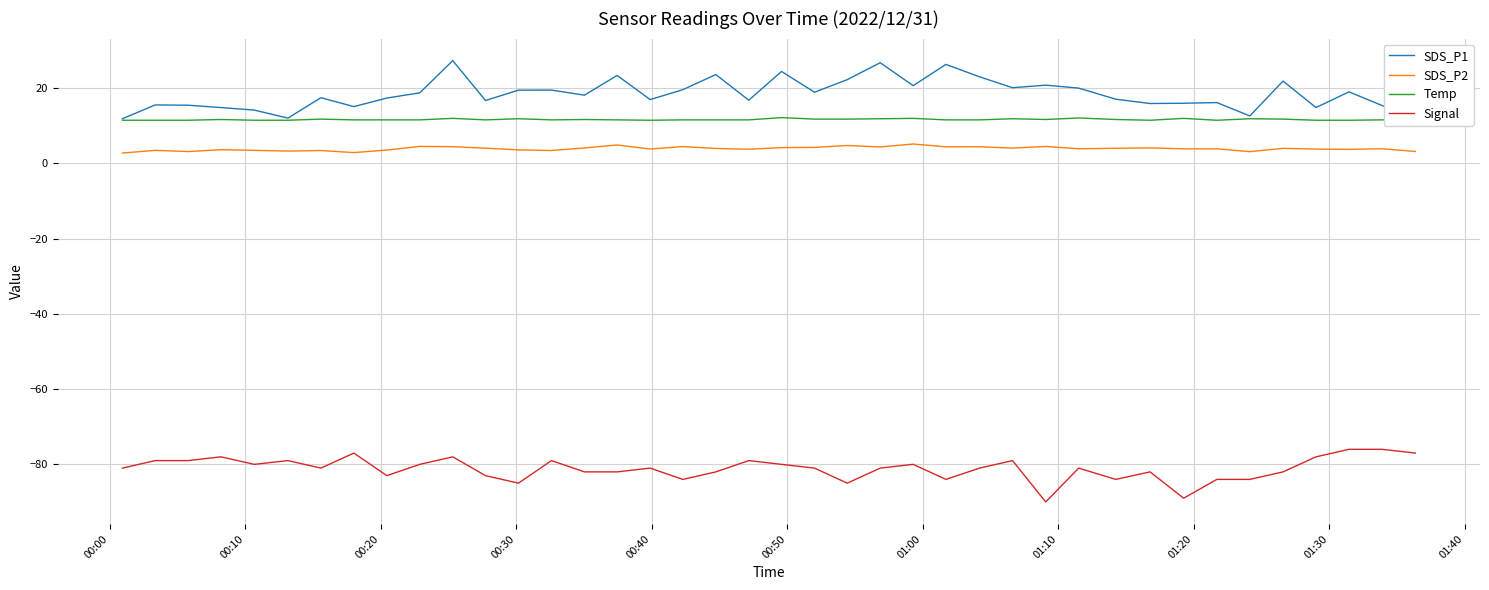

True or false: Signal has more than 2 interior local peaks.

True